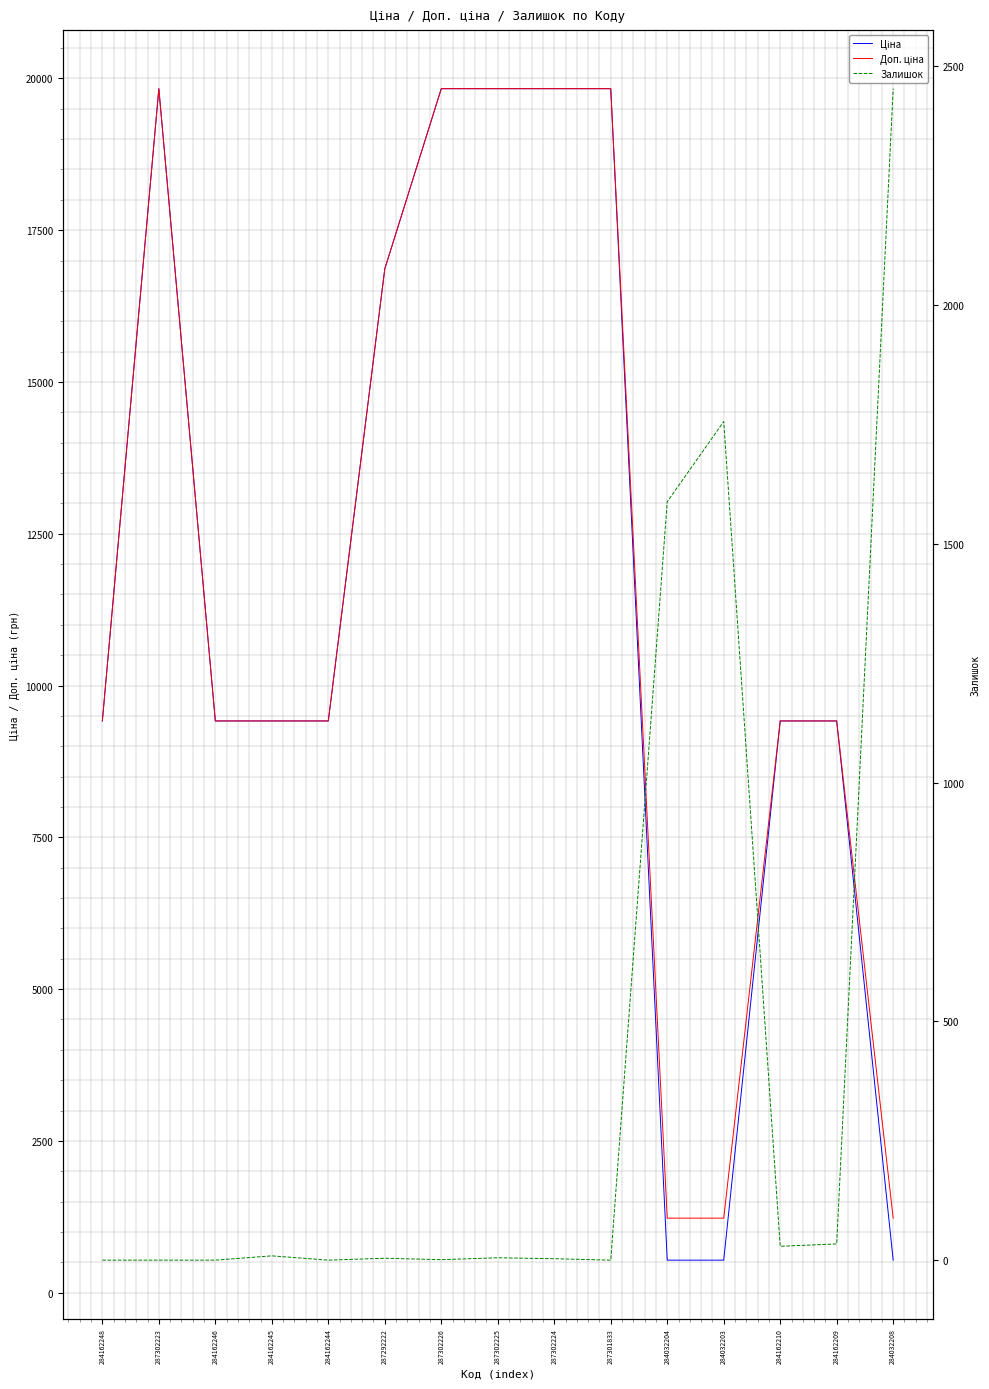

What is the sum of all Залишок values?

5882.0